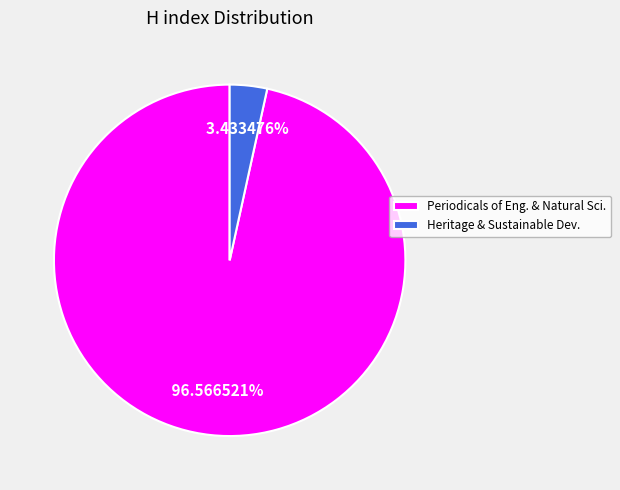

How many slices are in this pie chart?

2